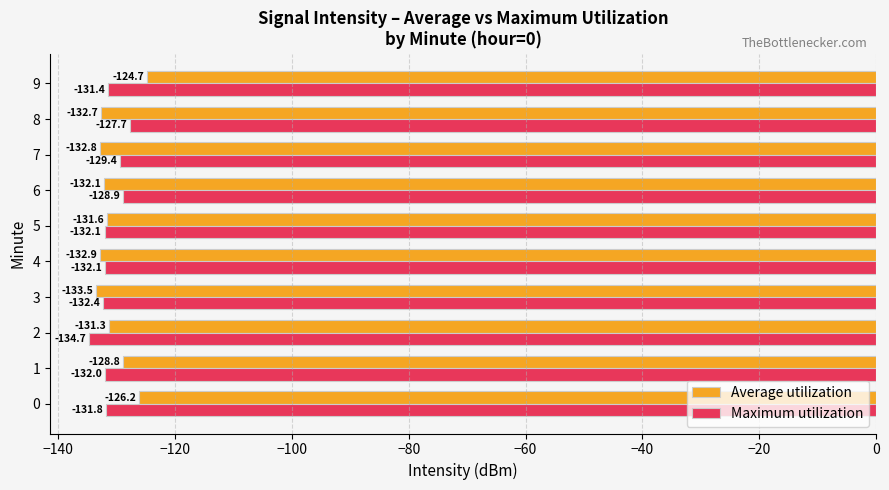

What are all the series names shown in the legend?

Average utilization, Maximum utilization